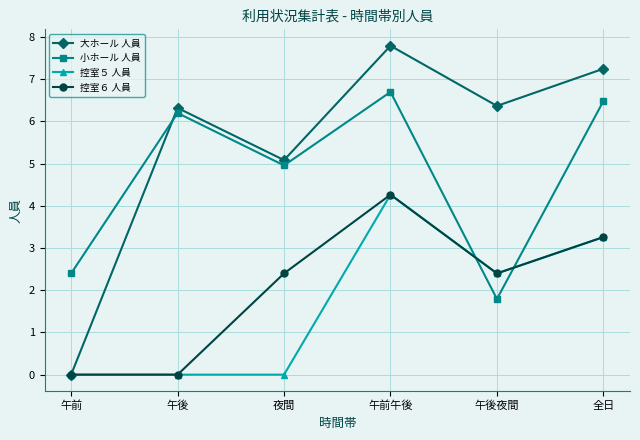

What is the lowest value of the 小ホール 人員 series?

1.8